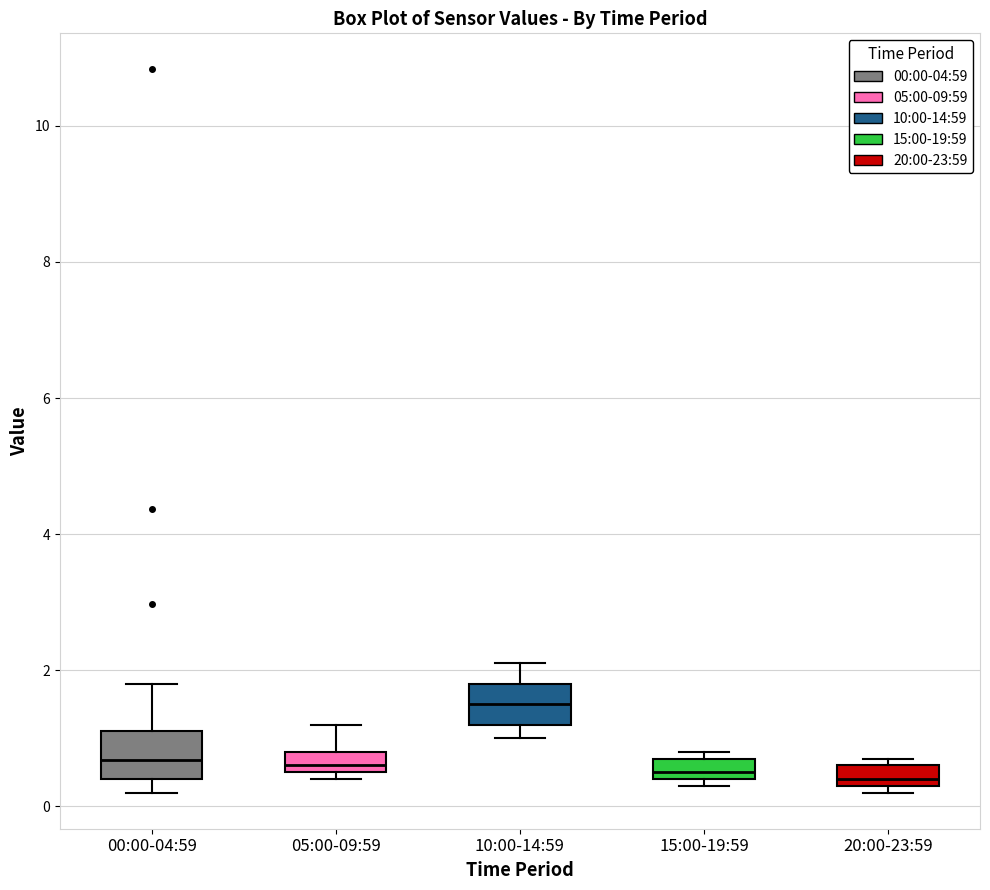

Which box has the highest median line?

10:00-14:59